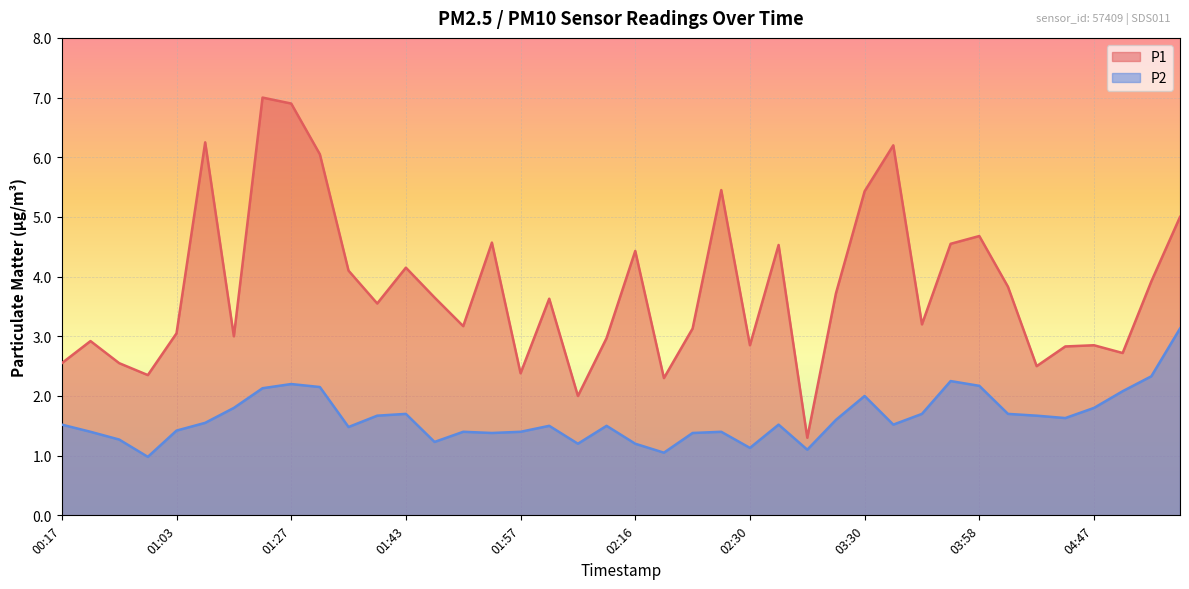

How many interior local valleys does the P2 series have?

10